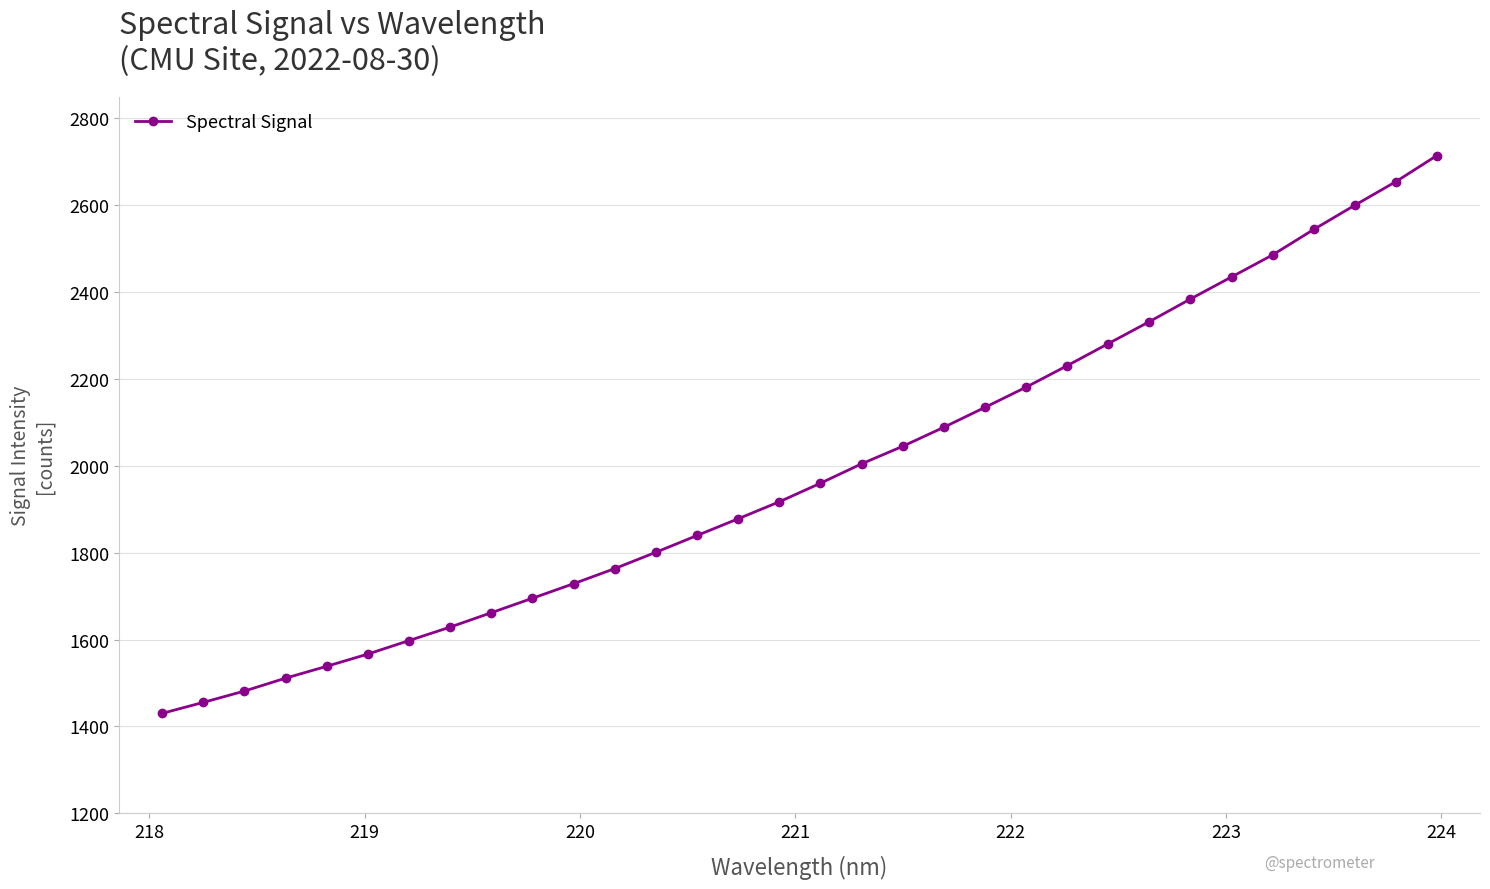

What is the value of the 22nd point from the left?

2180.9